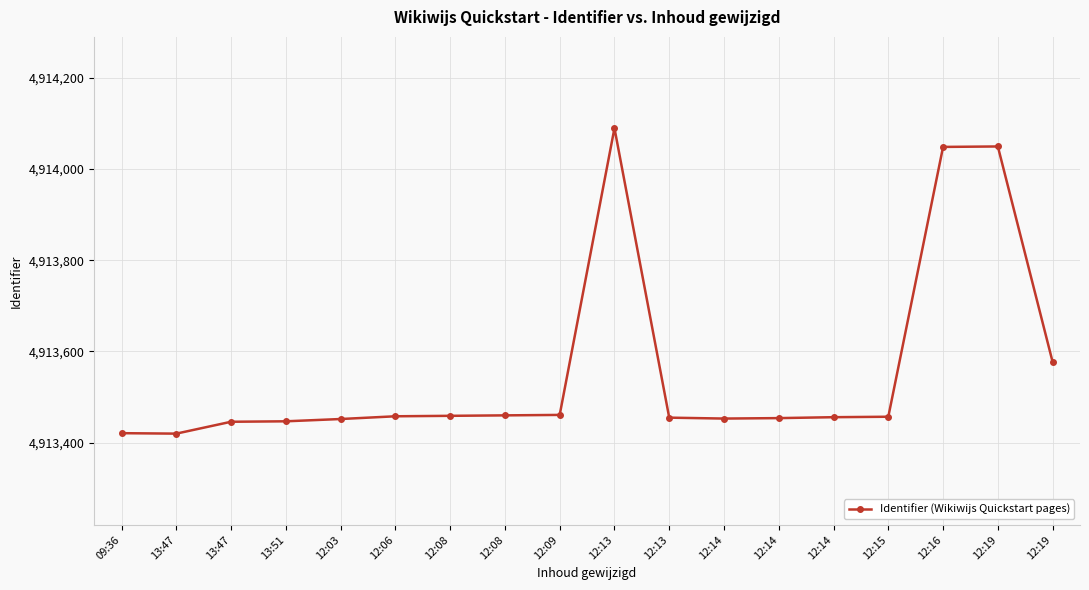

What is the label of the 4th point from the right?

12:15